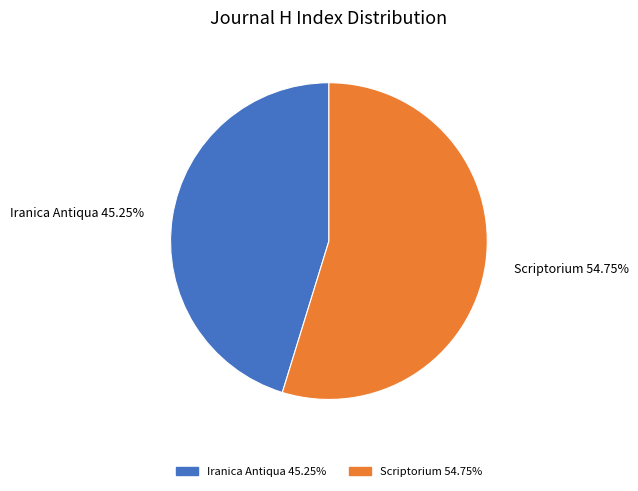

Which category has the smallest portion of the pie?

Iranica Antiqua